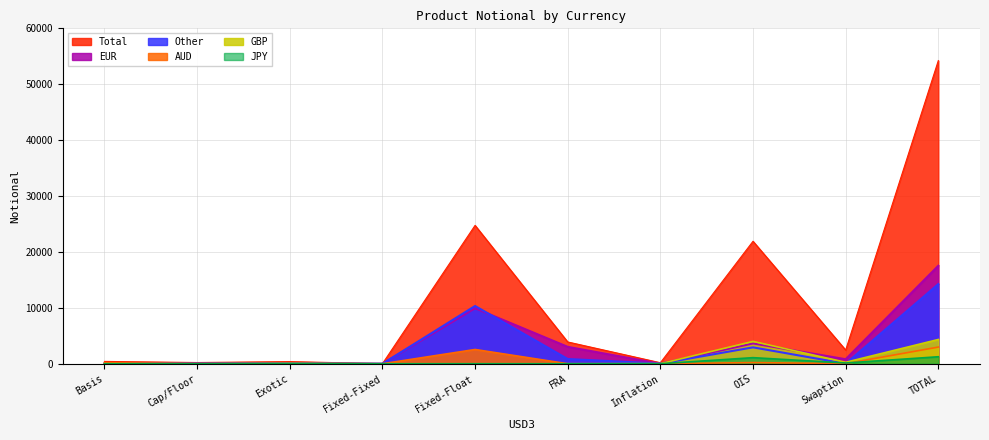

True or false: Total has a value of 385 at Exotic.

True